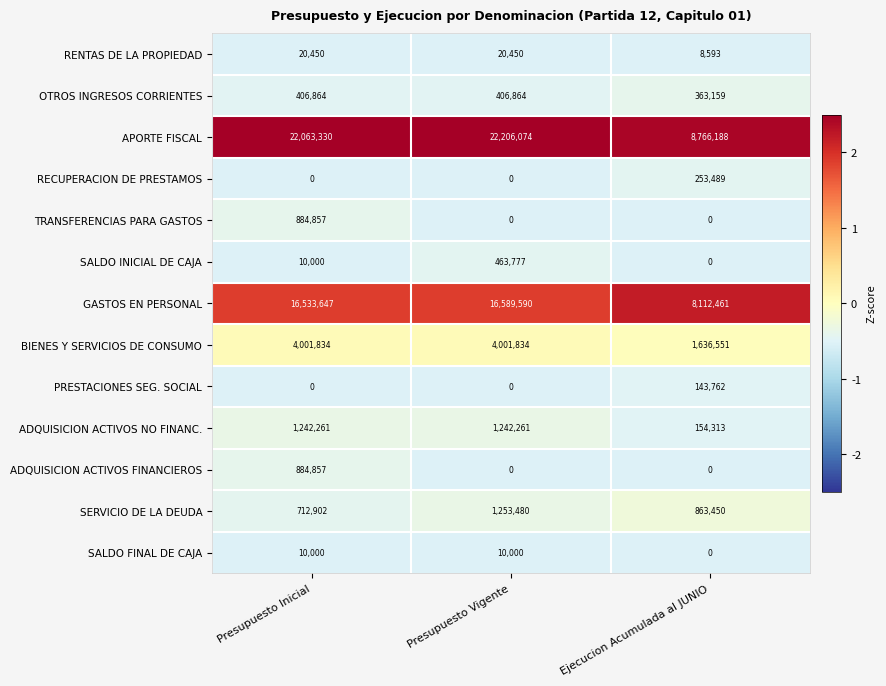

Which category has the highest value across all series?

Presupuesto Vigente